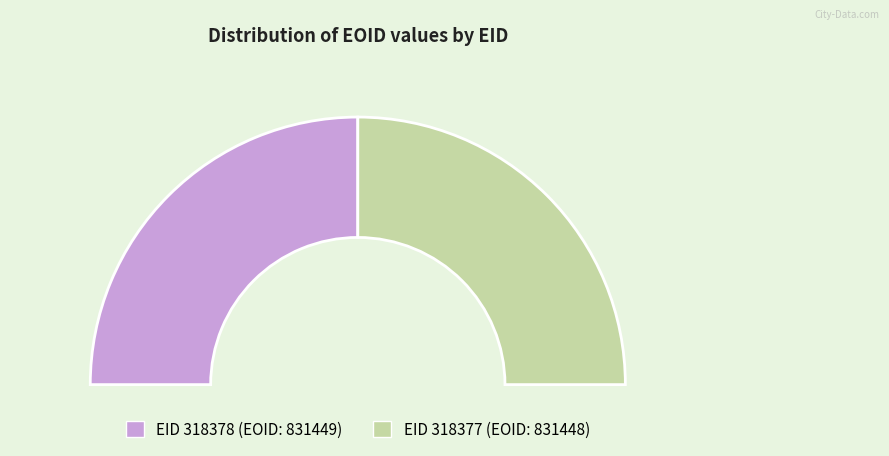

How many slices are in this pie chart?

2